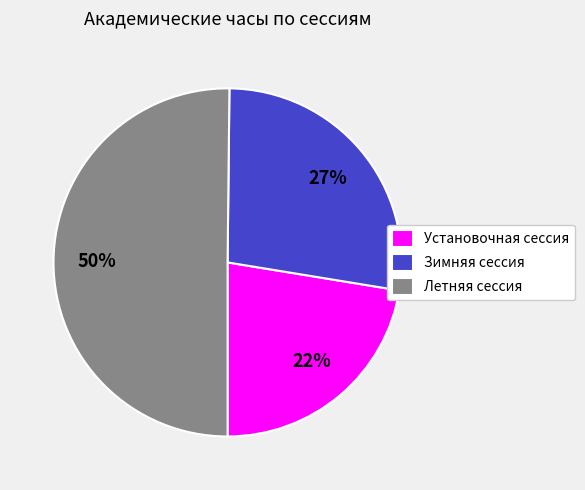

Which has a higher value, Зимняя сессия or Установочная сессия?

Зимняя сессия